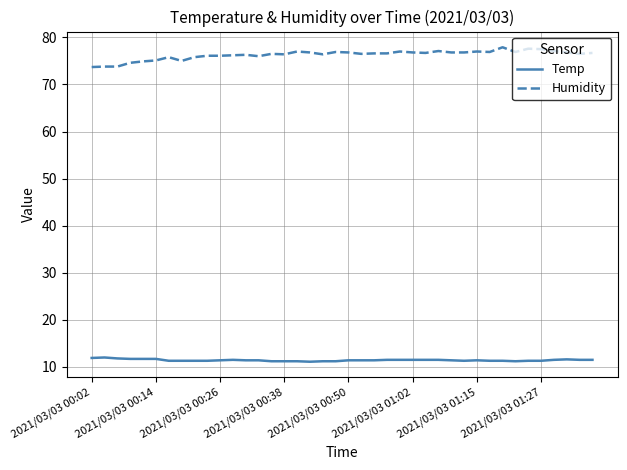

List the series in order of their overall mean, highest first.

Humidity, Temp